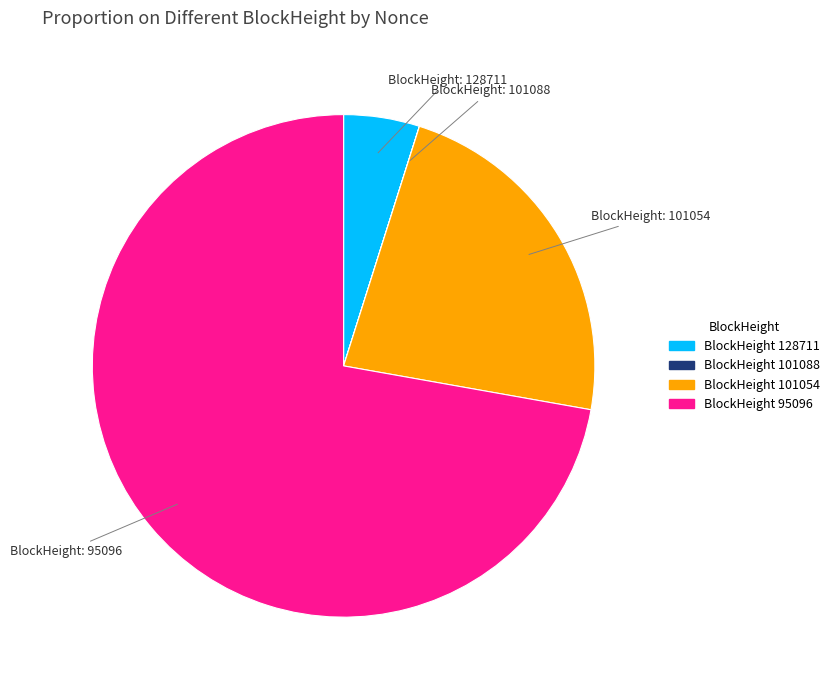

Is there any slice that represents more than half of the pie?

Yes